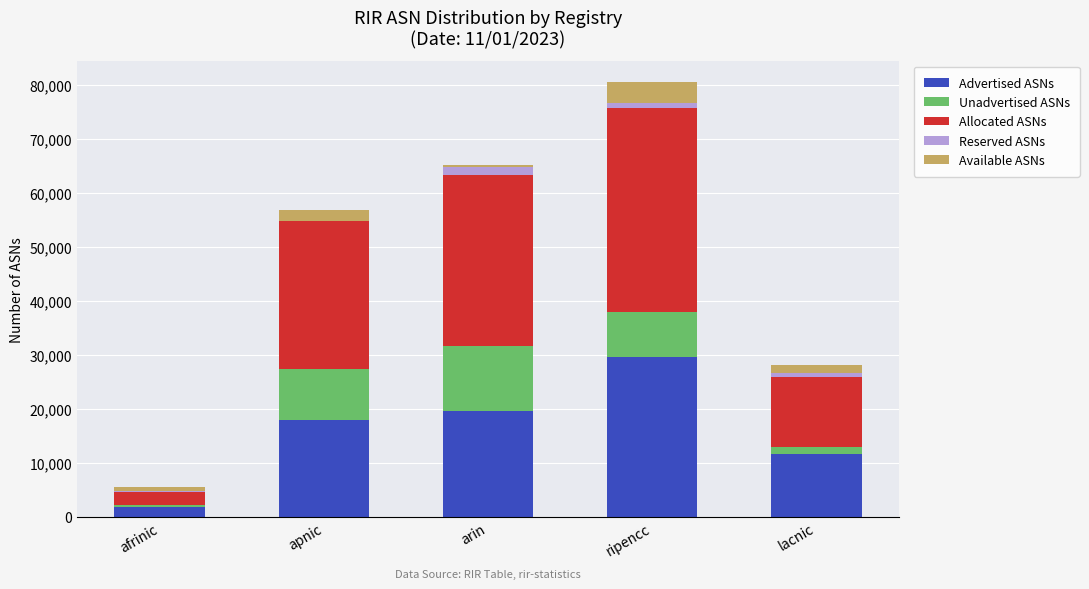

At which category is the sum across all series the highest?

ripencc